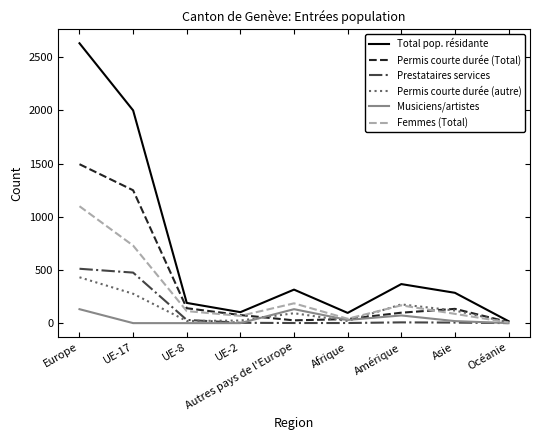

What is the sum of all Permis courte durée (autre) values?

1166